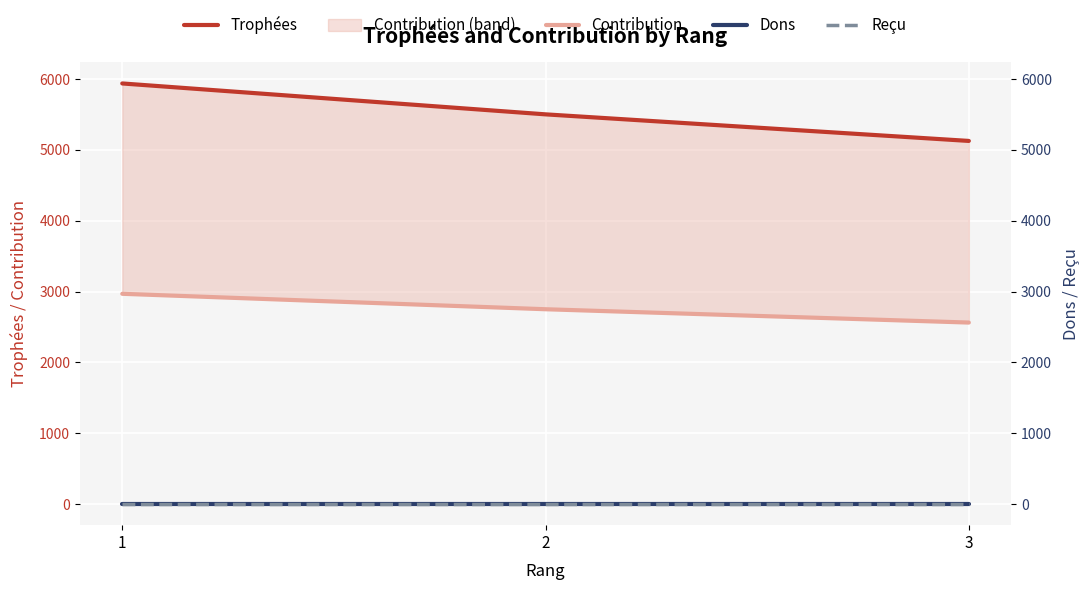

Which series has the largest range (max minus min)?

Trophées